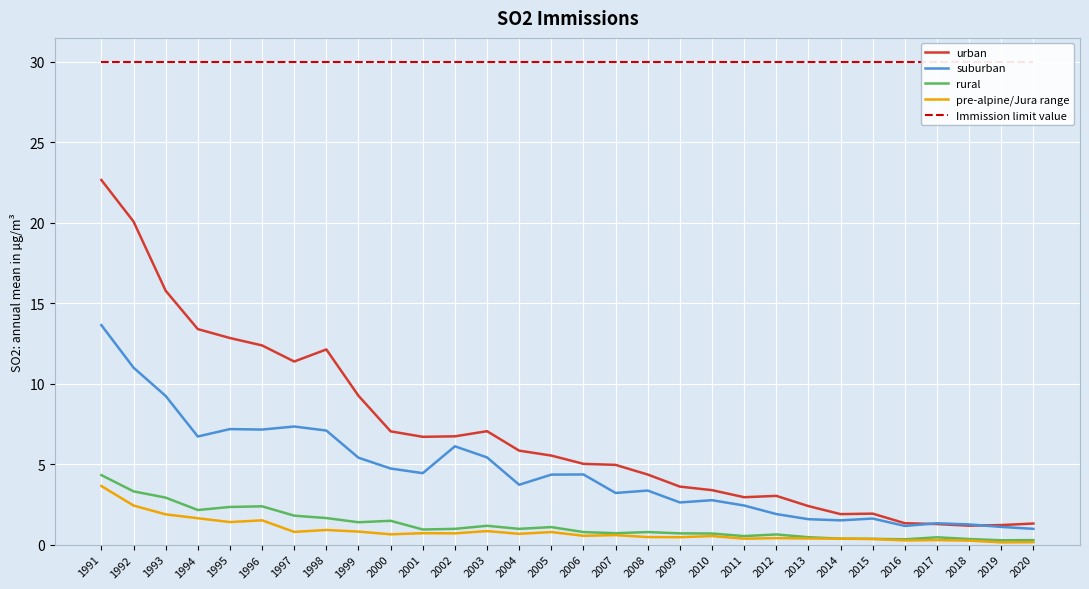

The pre-alpine/Jura range series shows 0.8 at 2005. True or false?

True